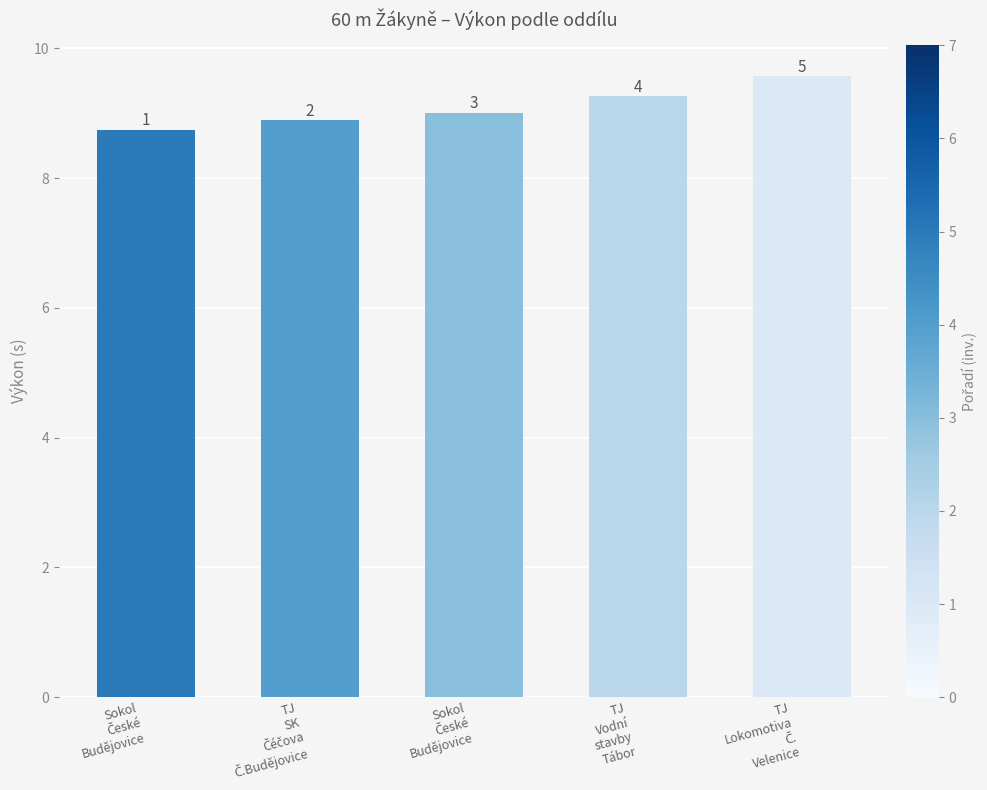

How many bars are there in total?

5